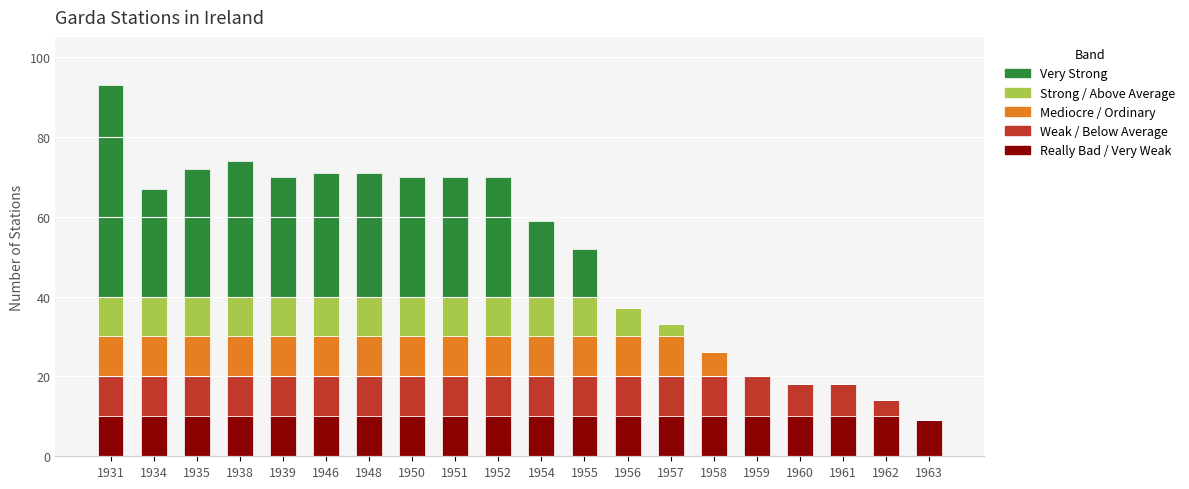

At which category is the sum across all series the highest?

1931